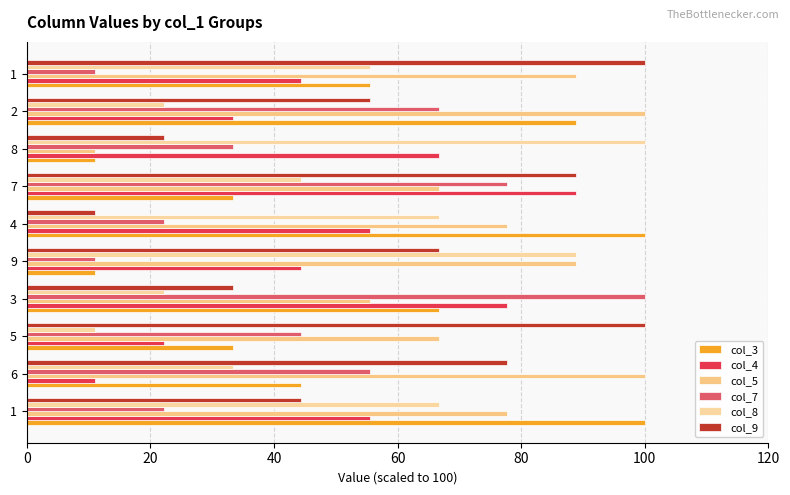

Count the number of data series in this chart.

6